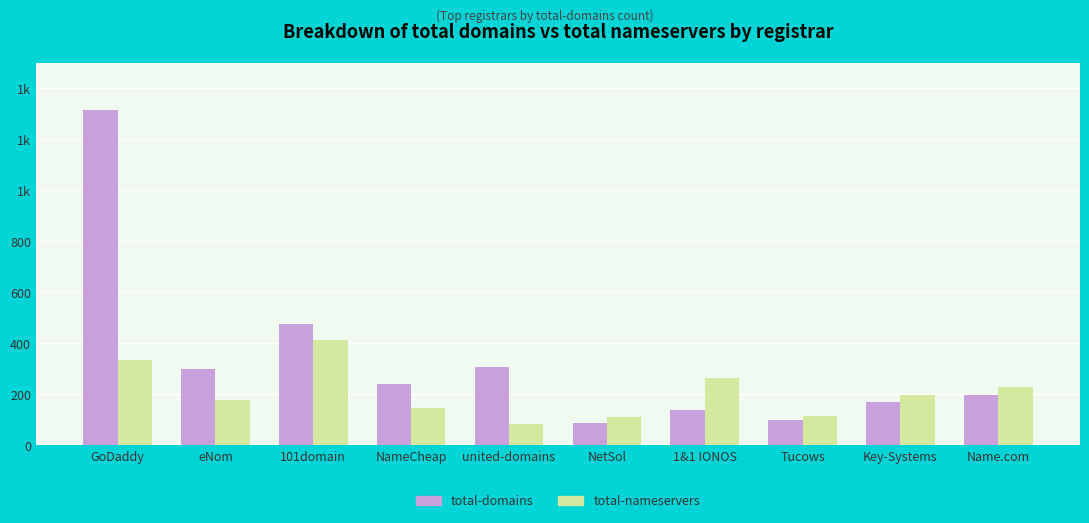

What is the smallest value displayed?

84